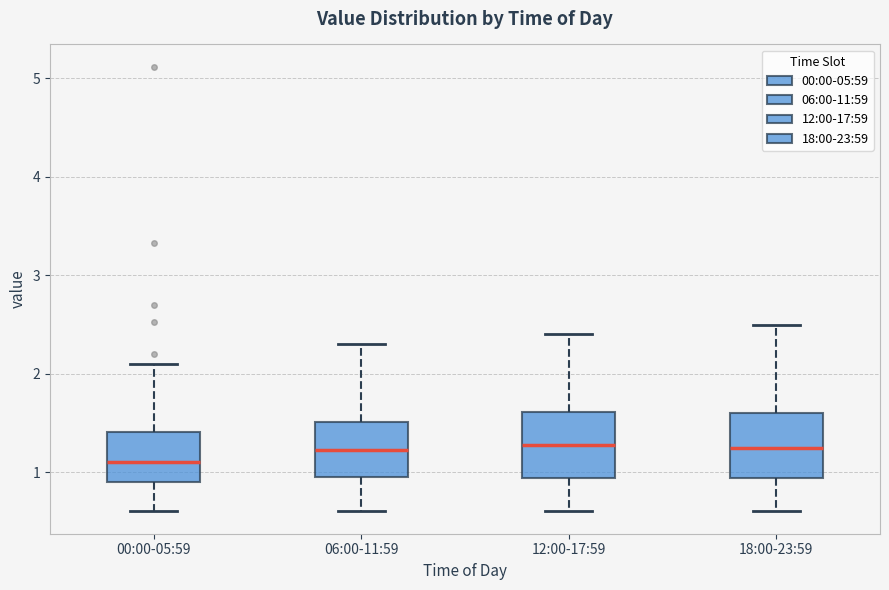

Reading left to right, transcribe this box plot: for each box, give where its median line is, the range the box spans, and where its two whiskers end, as read against the y-axis. The values are not printed on the chart, so give them approximately, as read against the axis.

00:00-05:59: median 1.1, box 0.9 to 1.4, whiskers 0.6 to 2.1
06:00-11:59: median 1.2, box 1.0 to 1.5, whiskers 0.6 to 2.3
12:00-17:59: median 1.3, box 0.9 to 1.6, whiskers 0.6 to 2.4
18:00-23:59: median 1.3, box 0.9 to 1.6, whiskers 0.6 to 2.5